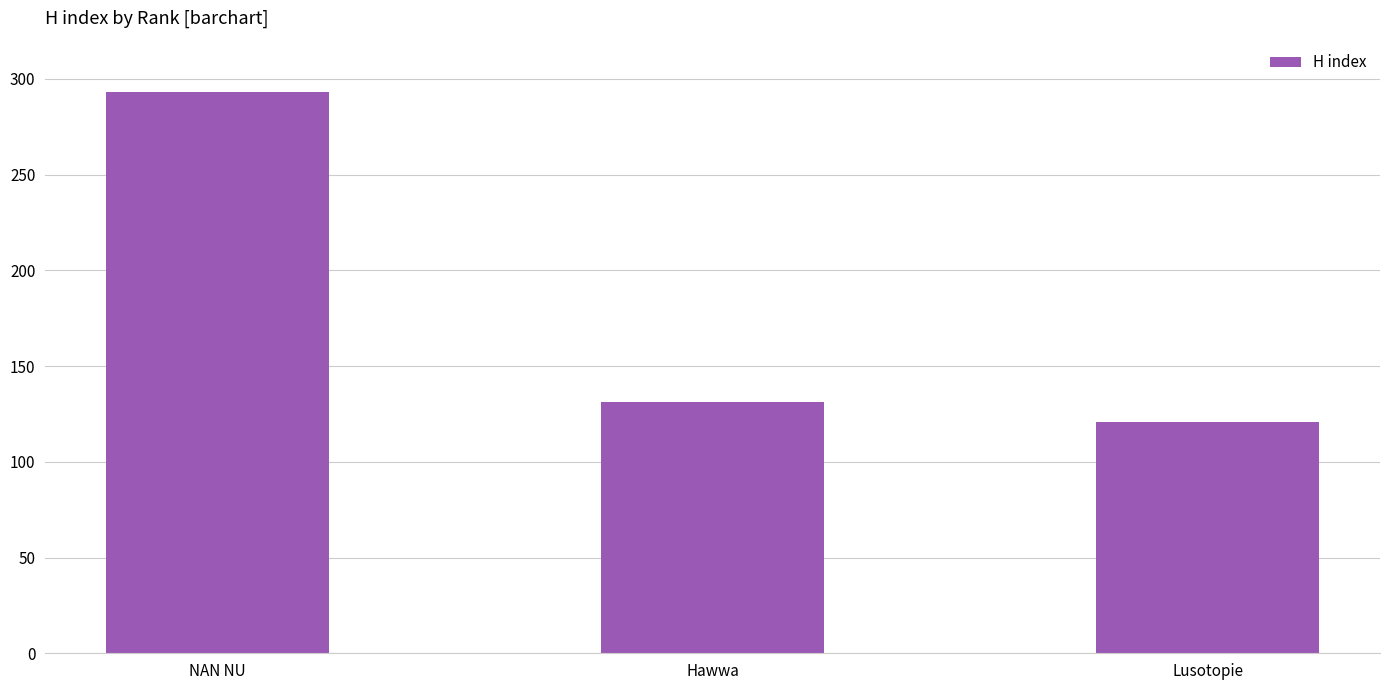

The chart shows a value of 203 at Hawwa. True or false?

False